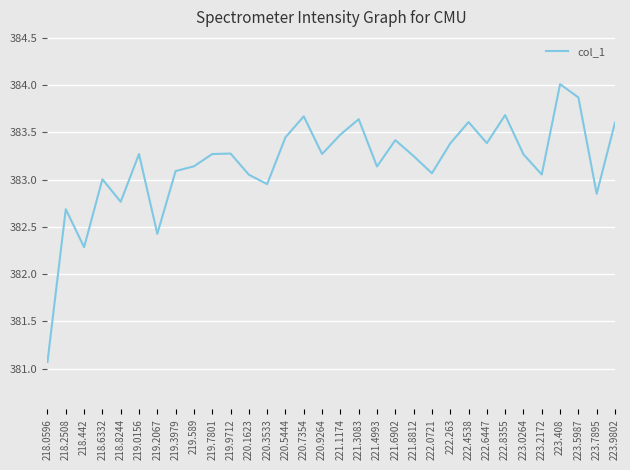

What position from the left is 218.8244?

5